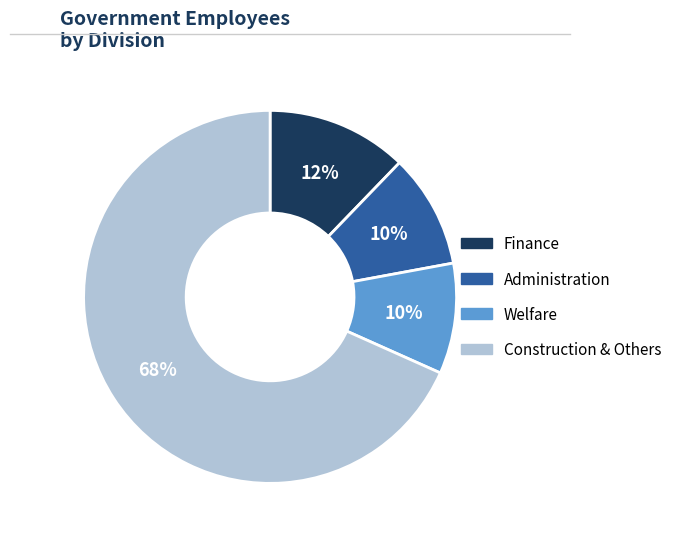

To the nearest percent, what is the average slice percentage?

25%